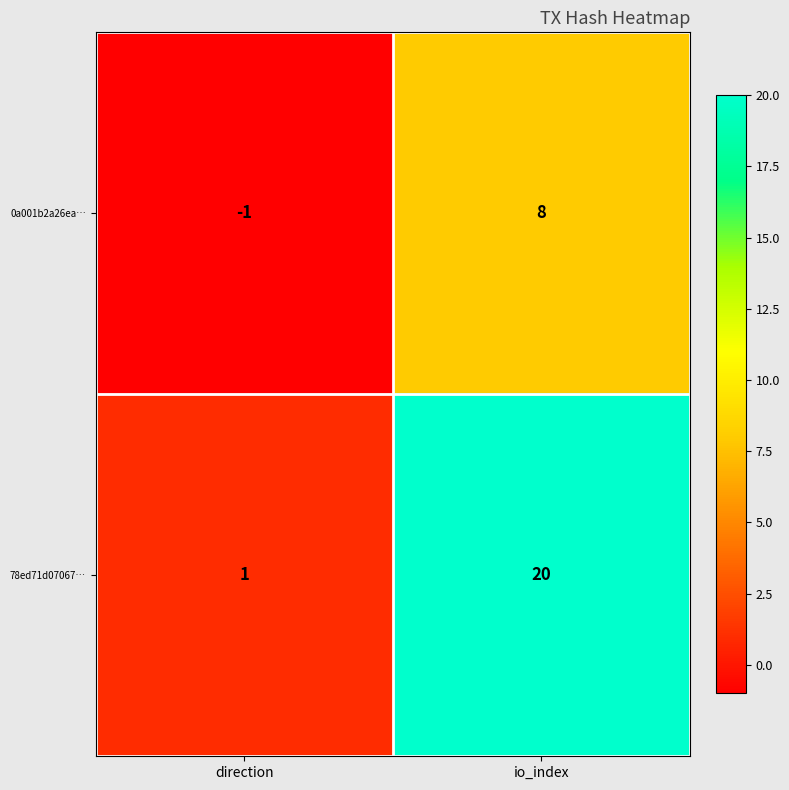

At which label is 78ed71d07067… closest to 10?

direction